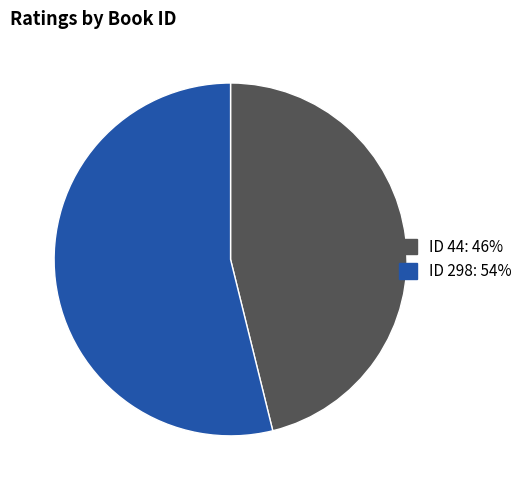

Does ID 298: 54% account for over 50% of the chart?

Yes